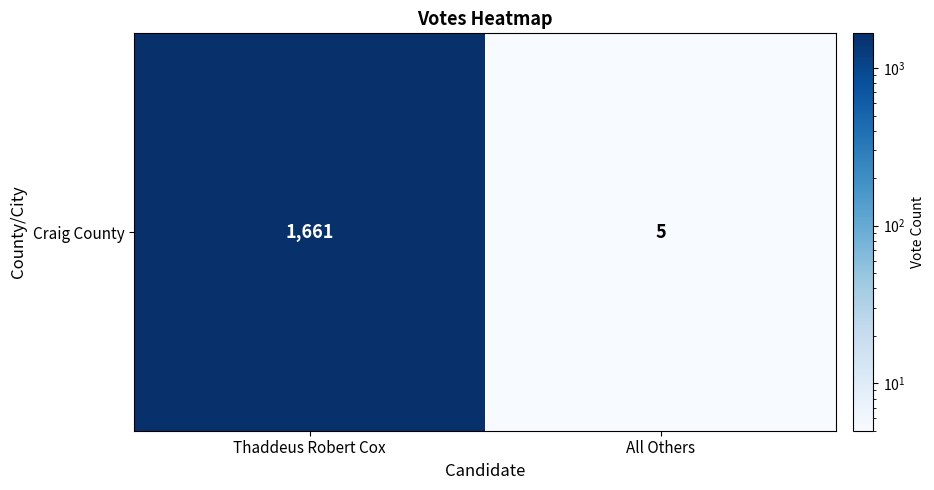

The value at Thaddeus Robert Cox is 948. True or false?

False